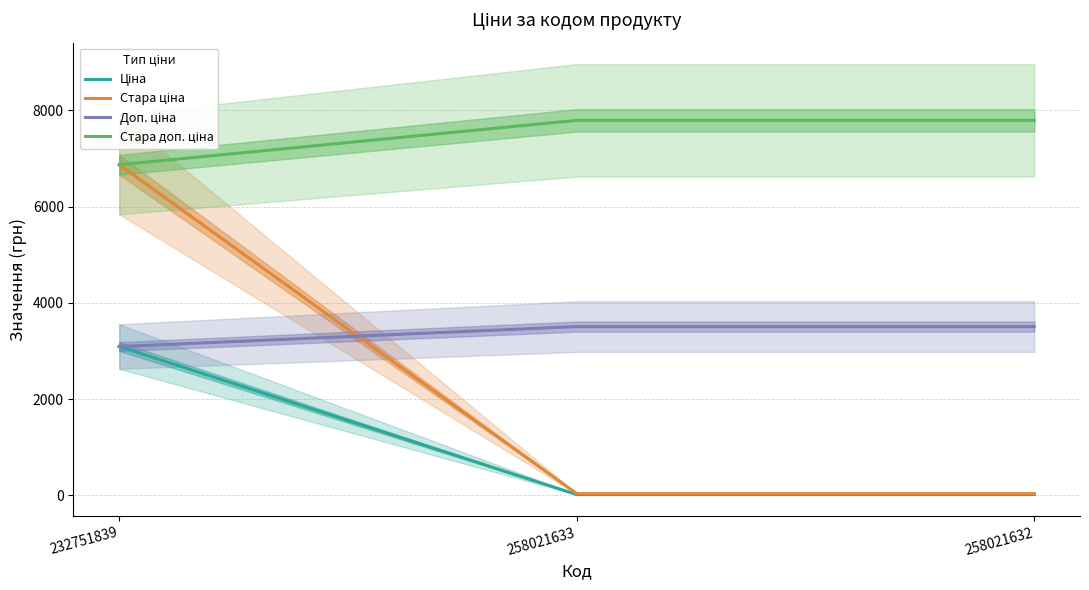

How many series are shown in this chart?

4